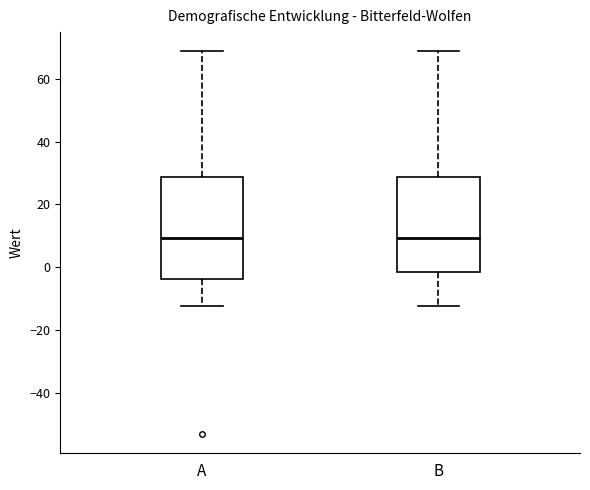

Reading left to right, transcribe this box plot: for each box, give where its median line is, the range the box spans, and where its two whiskers end, as read against the y-axis. The values are not printed on the chart, so give them approximately, as read against the axis.

A: median 10, box -4 to 28, whiskers -12 to 68
B: median 10, box -2 to 28, whiskers -12 to 68